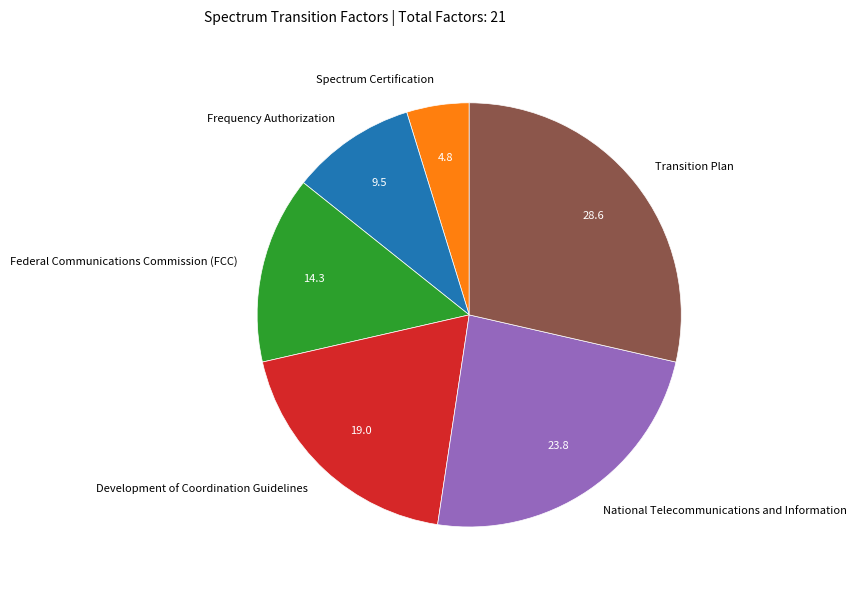

Is the sum of Development of Coordination Guidelines and Federal Communications Commission (FCC) greater than half?

No